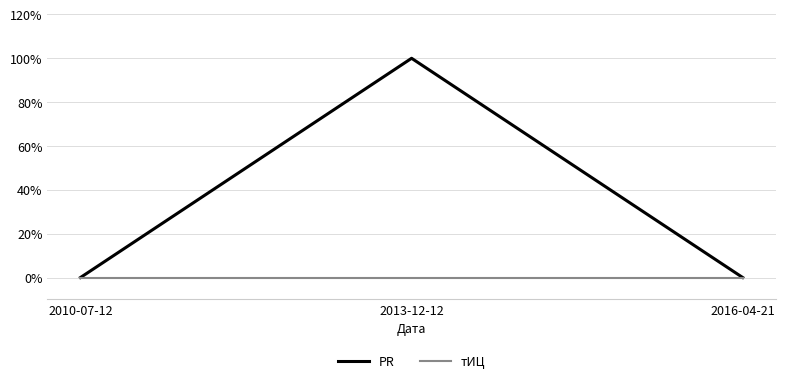

What is the spread (max minus min) of values at 2013-12-12?

1